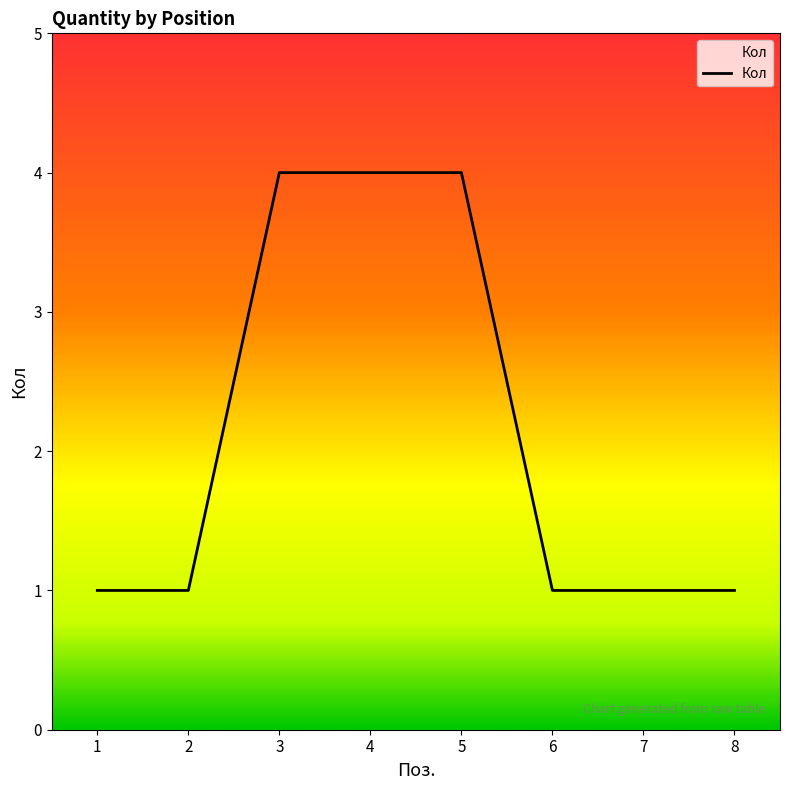

What is the sum of the values at 3 and 2?

5